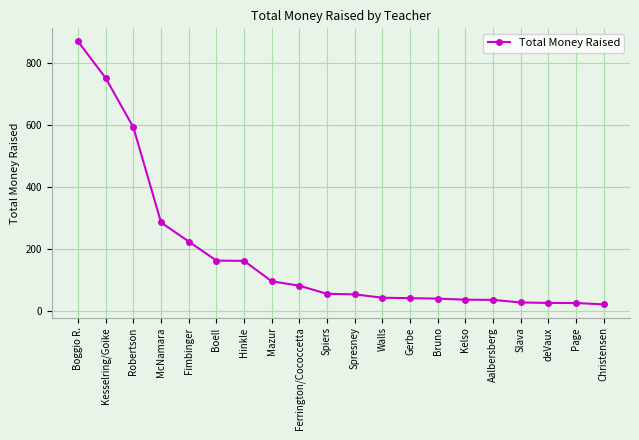

How many lines are shown in the chart?

1